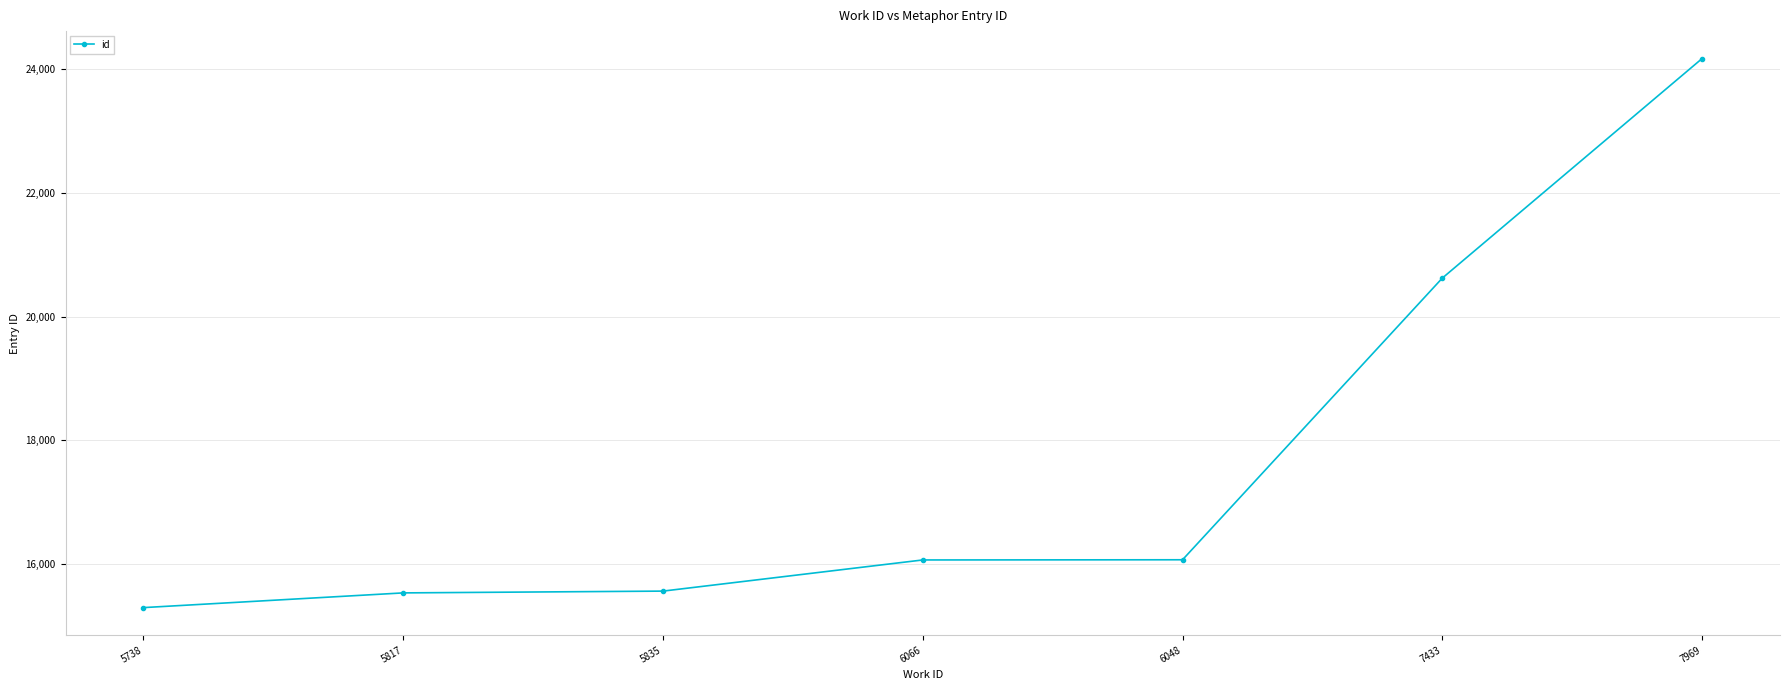

Is it true that the value at 7433 is 31841?

False